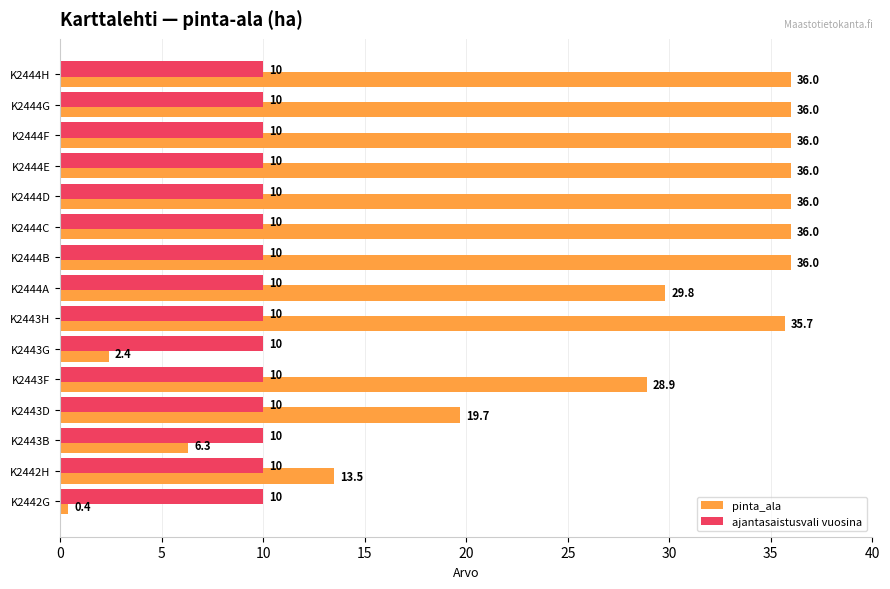

Rank the series by their average value, from highest to lowest.

pinta_ala, ajantasaistusvali vuosina